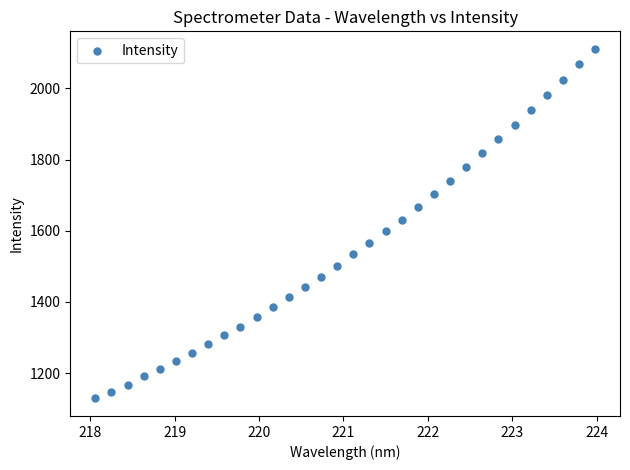

What is the range of X values (max minus min)?

5.9